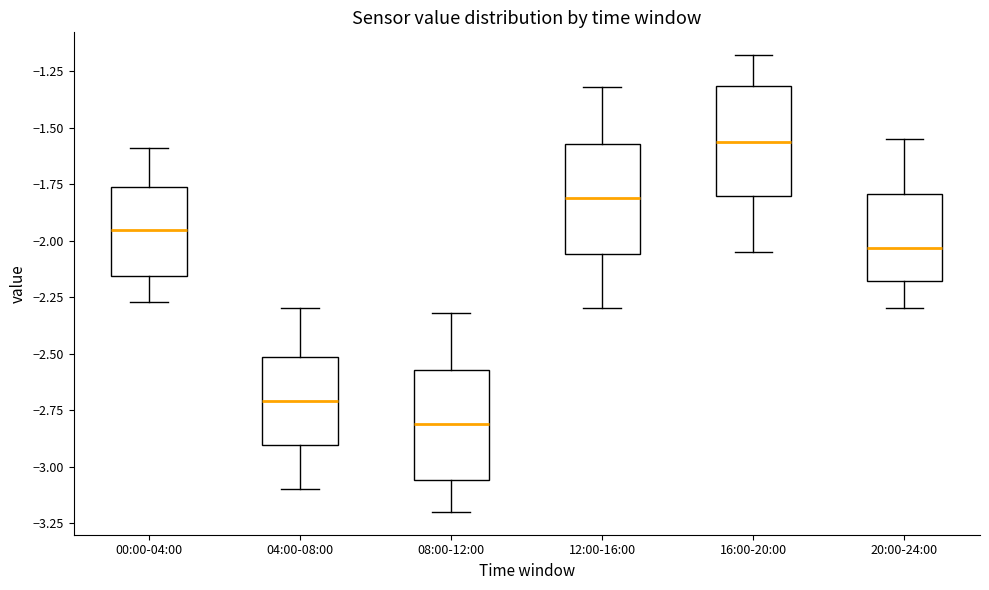

Reading left to right, transcribe this box plot: for each box, give where its median line is, the range the box spans, and where its two whiskers end, as read against the y-axis. The values are not printed on the chart, so give them approximately, as read against the axis.

00:00-04:00: median -1.95, box -2.15 to -1.75, whiskers -2.25 to -1.60
04:00-08:00: median -2.70, box -2.90 to -2.50, whiskers -3.10 to -2.30
08:00-12:00: median -2.80, box -3.05 to -2.55, whiskers -3.20 to -2.30
12:00-16:00: median -1.80, box -2.05 to -1.55, whiskers -2.30 to -1.30
16:00-20:00: median -1.55, box -1.80 to -1.30, whiskers -2.05 to -1.20
20:00-24:00: median -2.05, box -2.20 to -1.80, whiskers -2.30 to -1.55